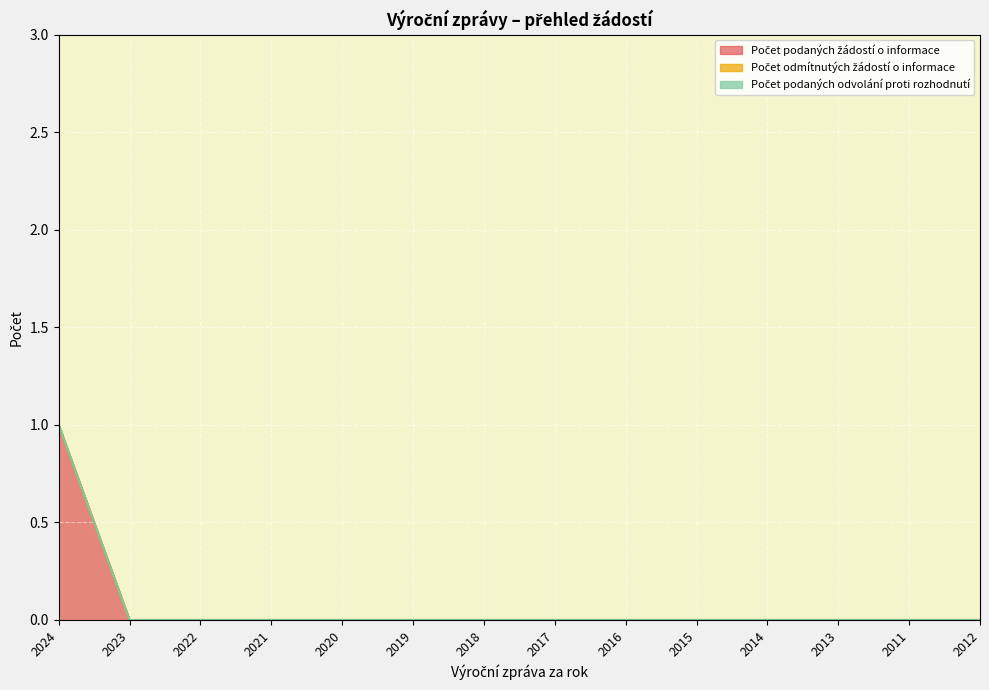

What are all the series names shown in the legend?

Počet podaných žádostí o informace, Počet odmítnutých žádostí o informace, Počet podaných odvolání proti rozhodnutí